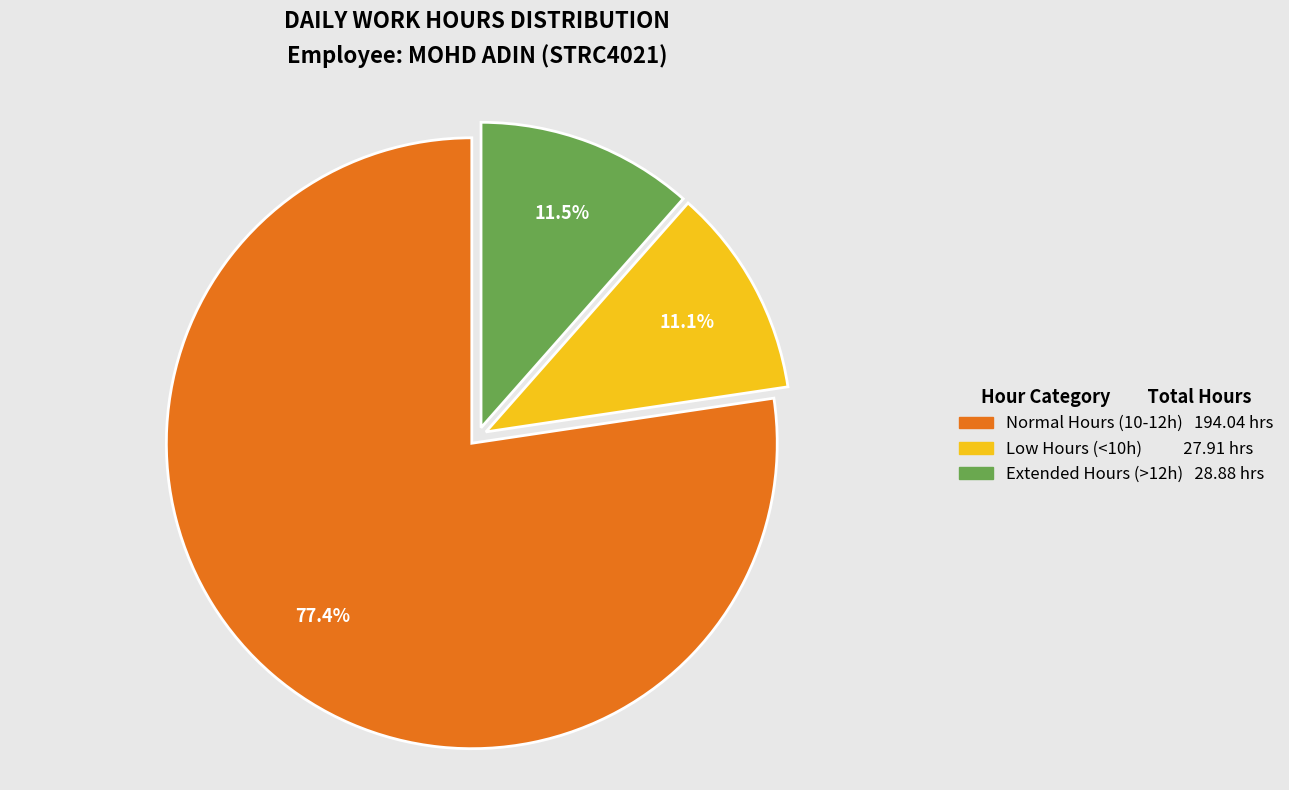

Is there any slice that represents more than half of the pie?

Yes